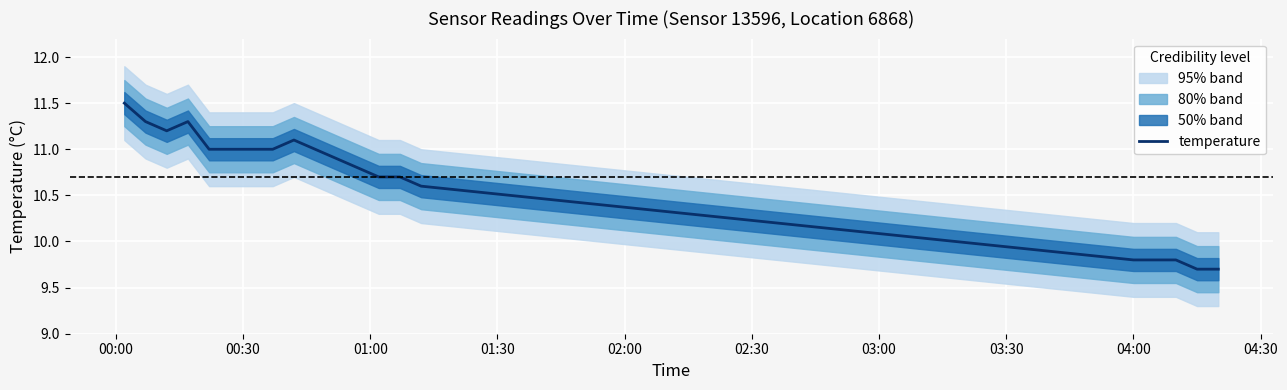

What is the highest value of the temperature series?

11.5